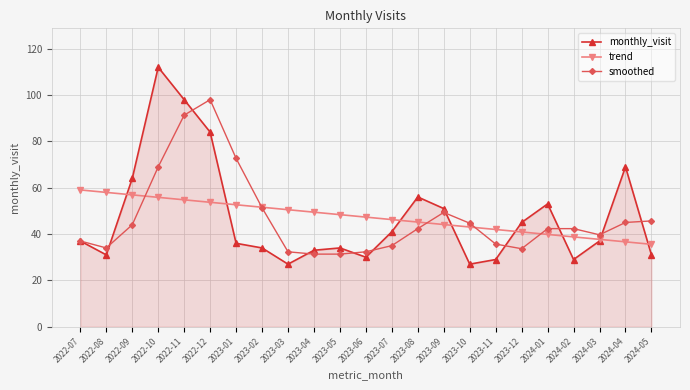

What is the value of the smoothed point at the 4th from the left?

69.0